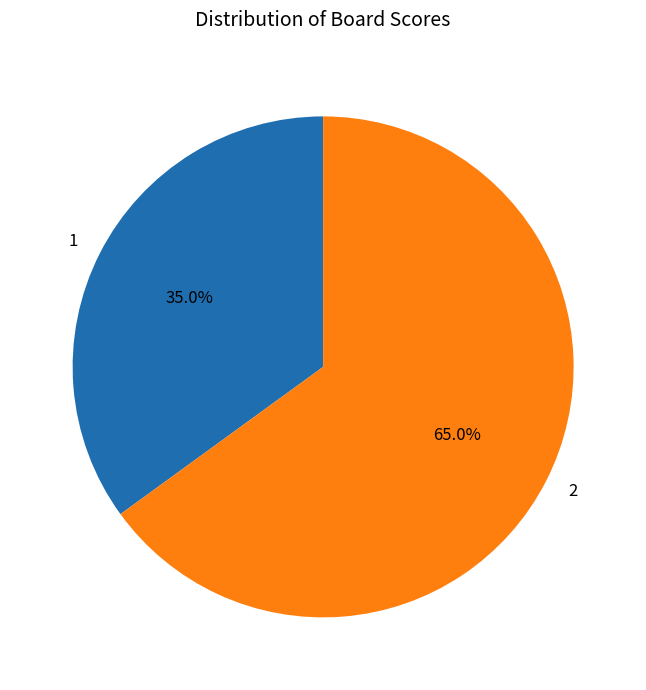

Is there any slice that represents more than half of the pie?

Yes